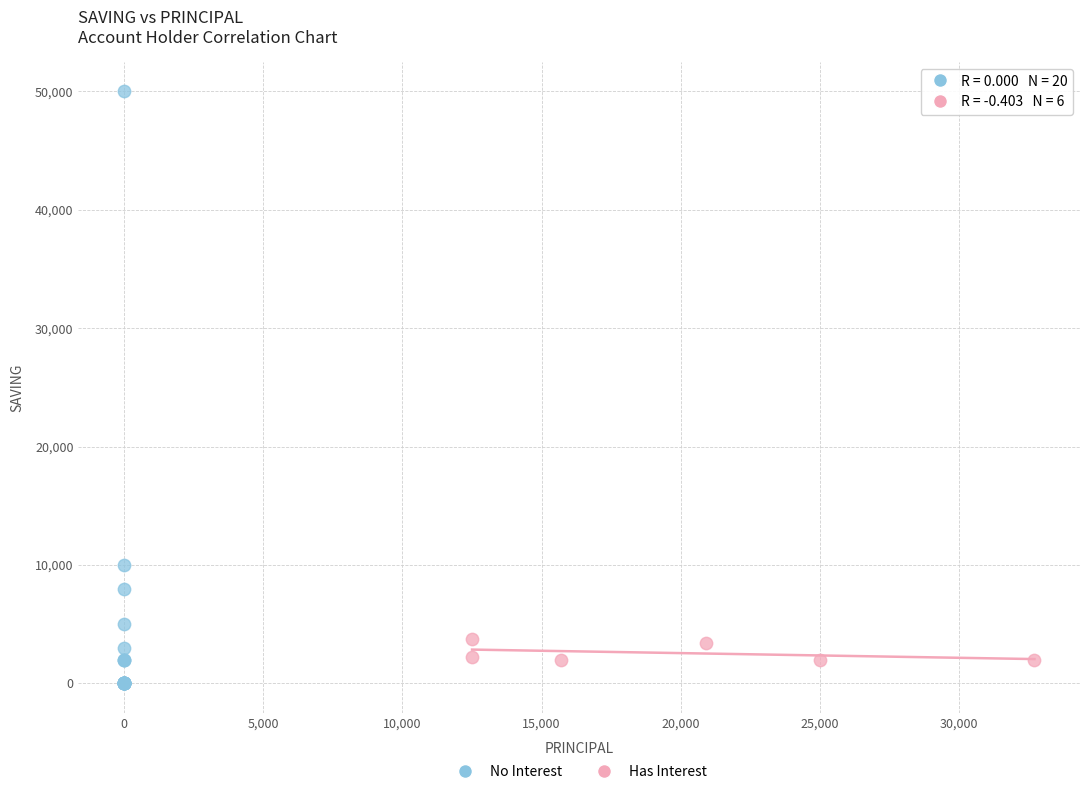

Which series reaches the minimum Y coordinate?

No Interest